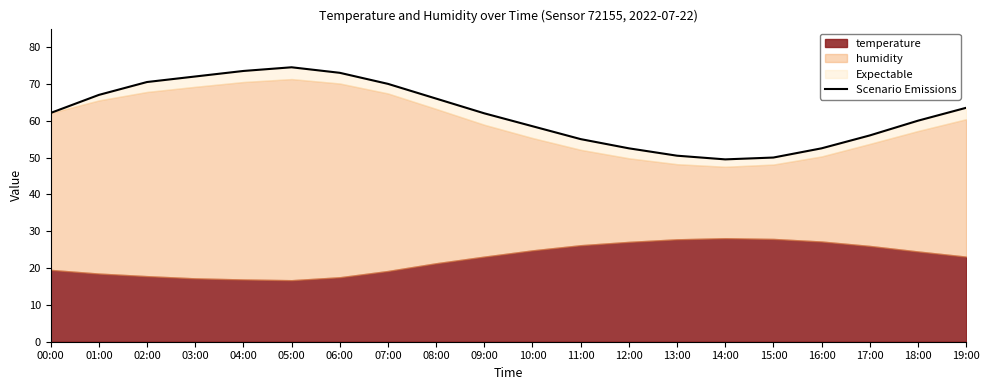

What position from the right is 10:00?

10